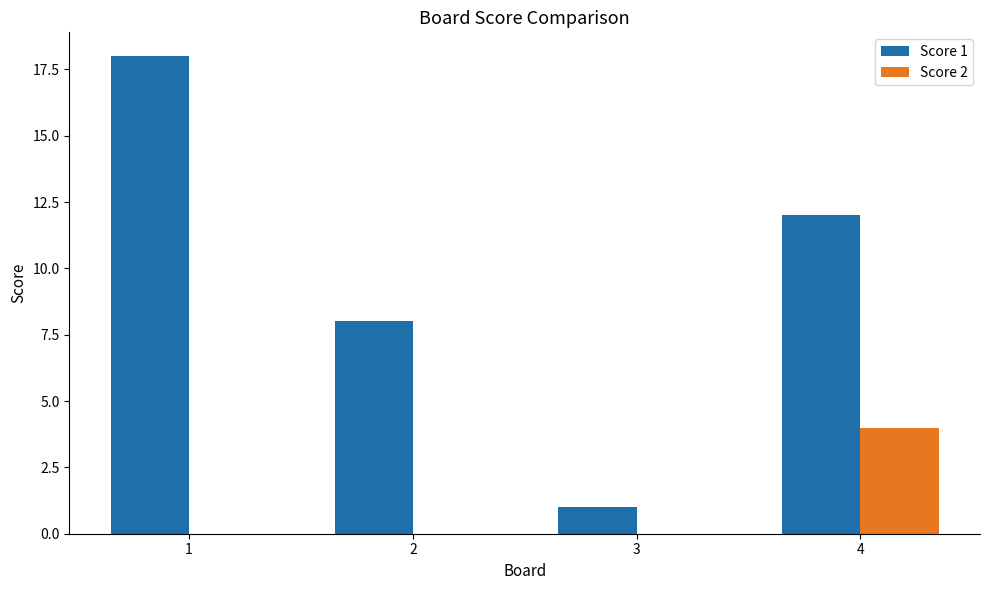

Is the value of Score 1 at 3 greater than the value of Score 2 at 3?

Yes